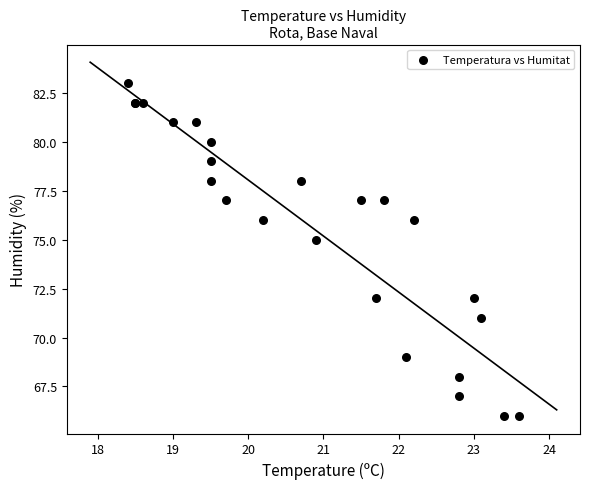

What Y value in the scatter plot is closest to 74?

75